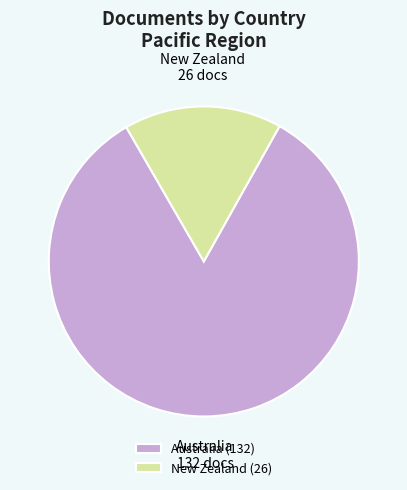

Does New Zealand account for over 50% of the chart?

No